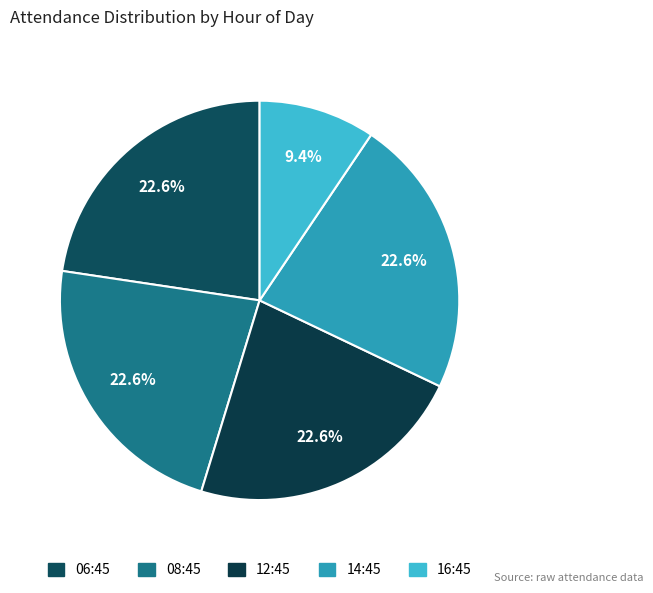

Count the number of slices in the pie.

5